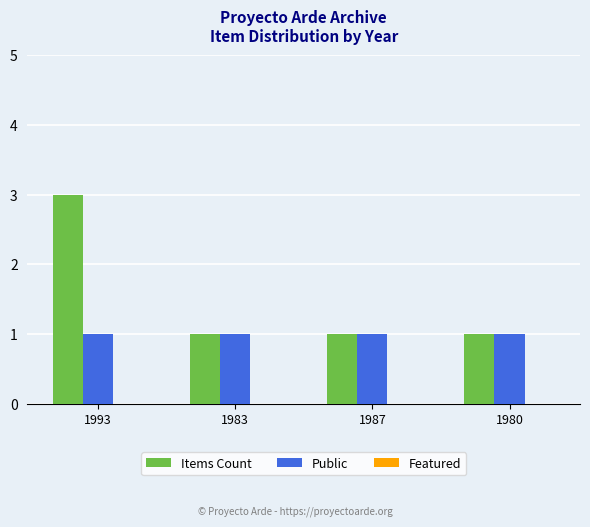

Rank the series by their maximum value, from lowest to highest.

Public, Items Count